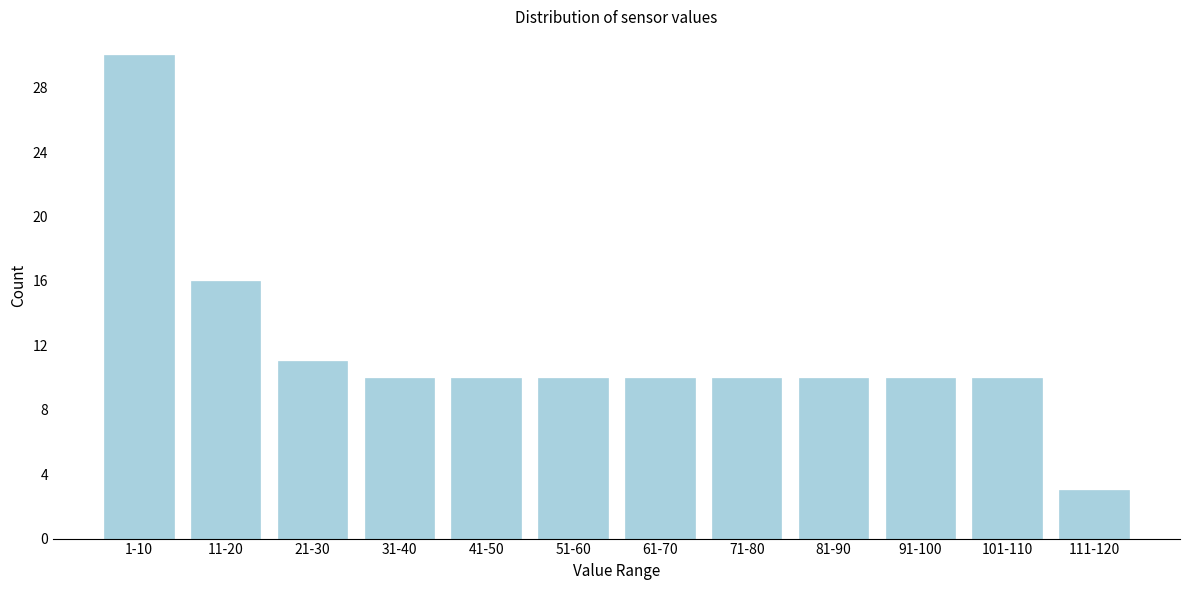

Reading right to left, extract all data points from this chart.

3	10	10	10	10	10	10	10	10	11	16	30